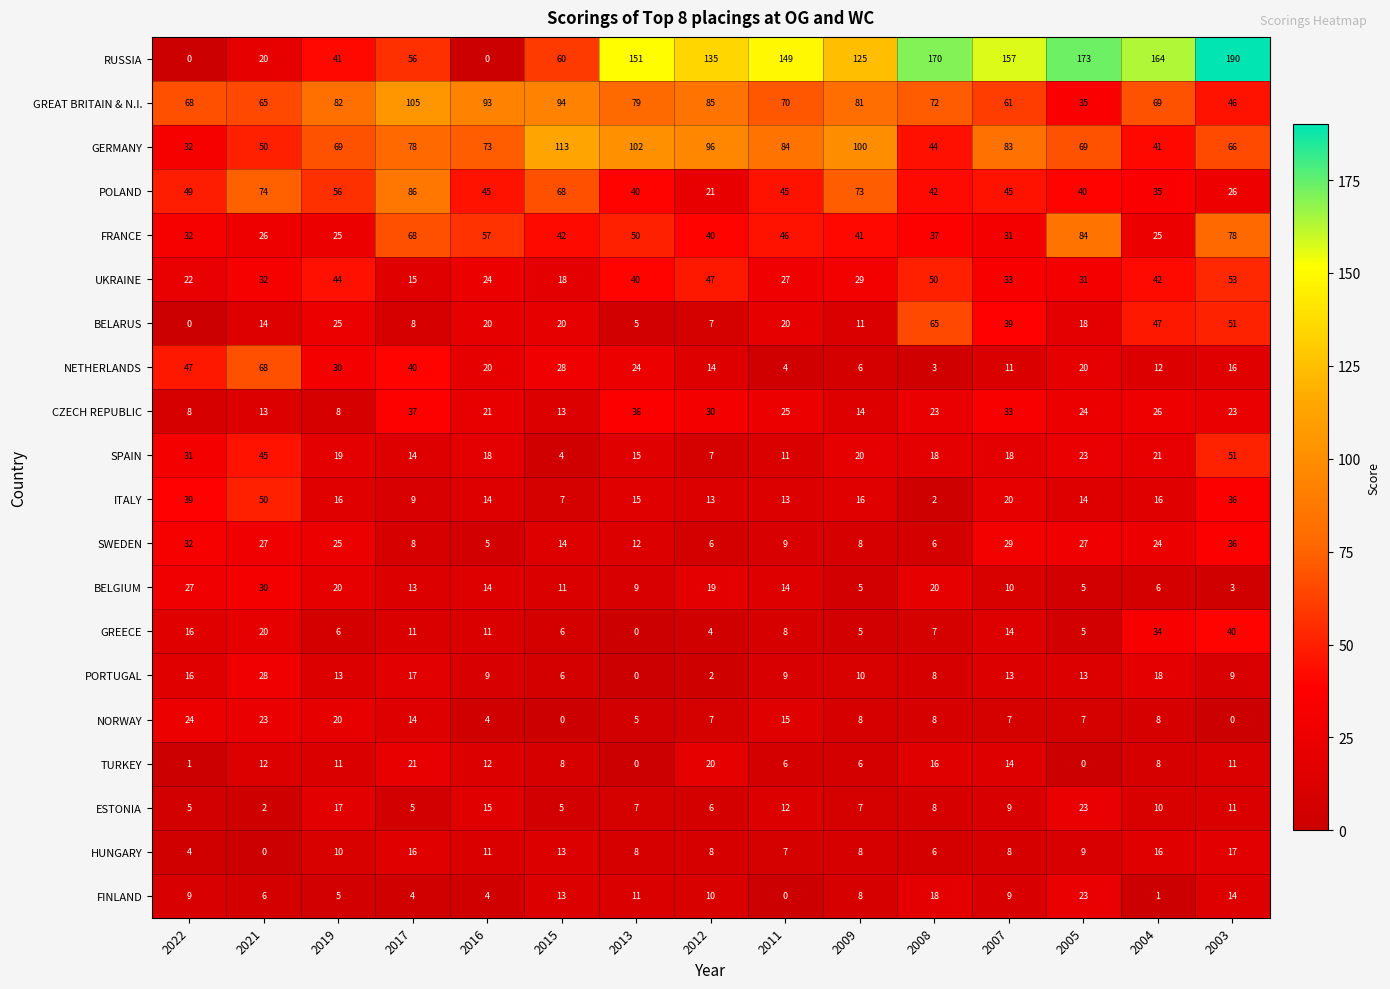

What is the difference between the RUSSIA values at 2003 and 2011?

41